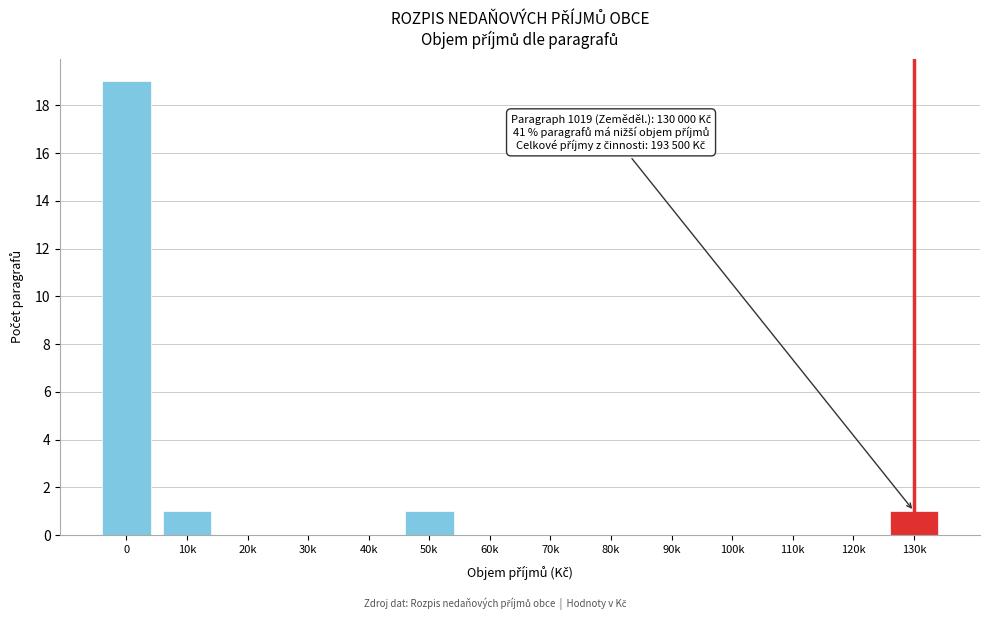

Reading left to right, what are all the values shown in this chart?

0=19	10k=1	20k=0	30k=0	40k=0	50k=1	60k=0	70k=0	80k=0	90k=0	100k=0	110k=0	120k=0	130k=1